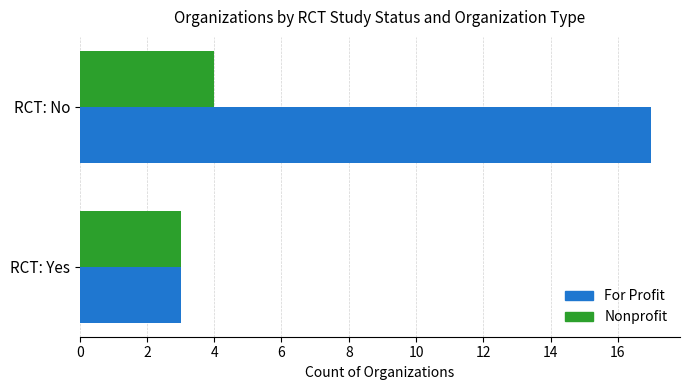

What is the minimum value shown in the chart?

3